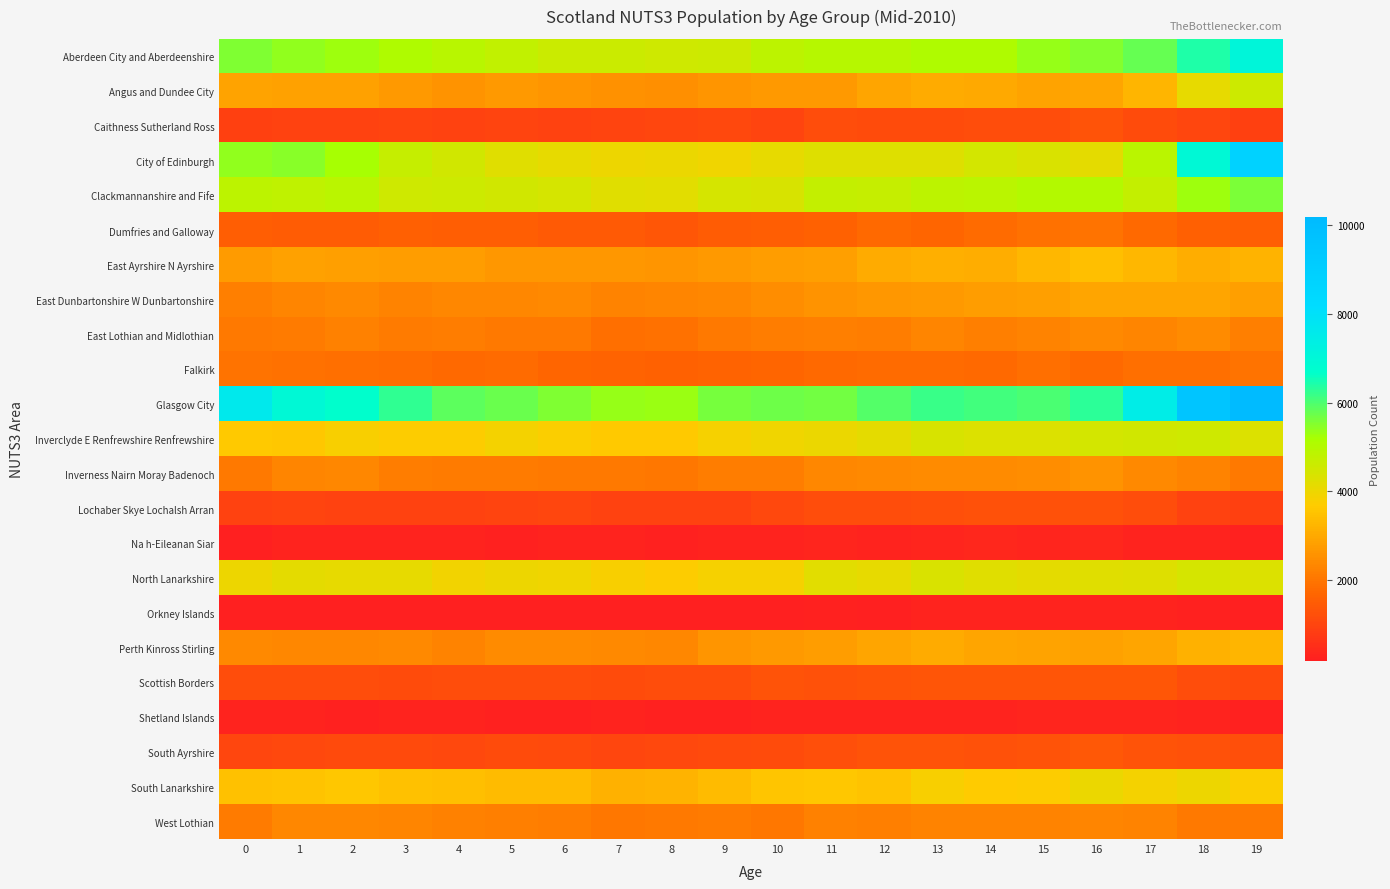

At how many categories does at least one series exceed 2360?

20